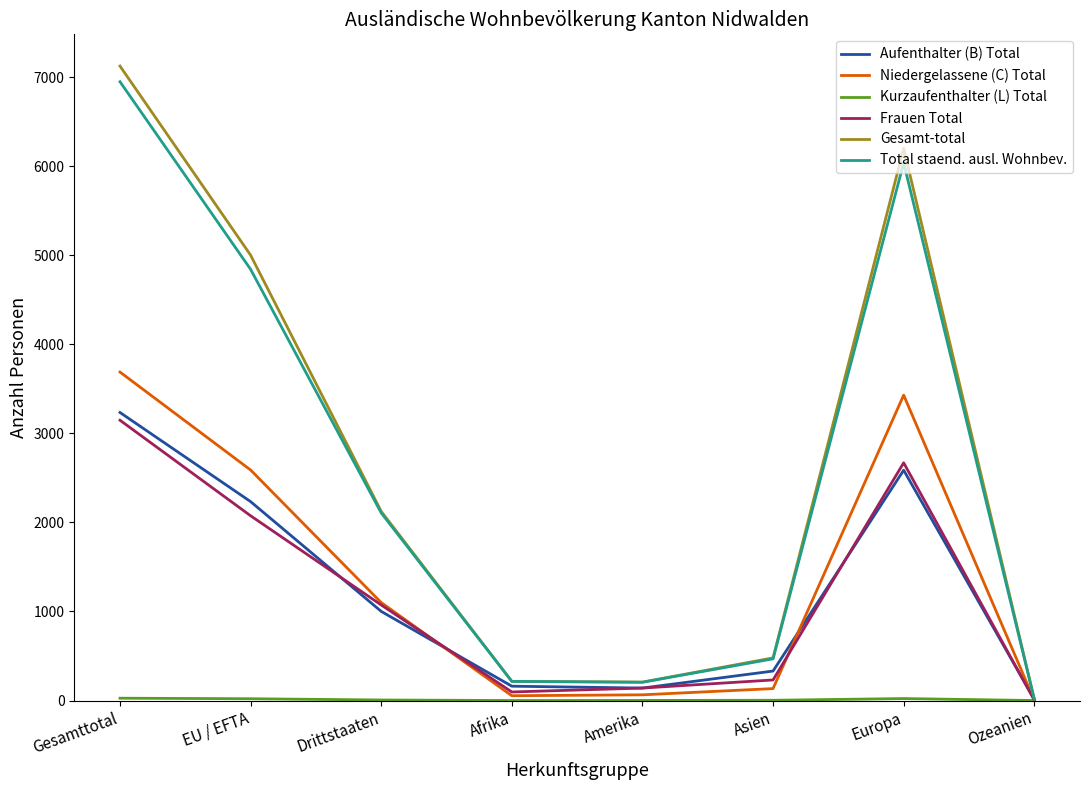

The Total staend. ausl. Wohnbev. series shows 6039 at Europa. True or false?

True